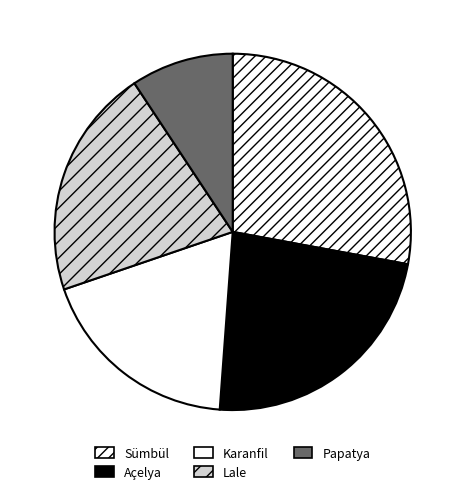

Count the number of slices in the pie.

5